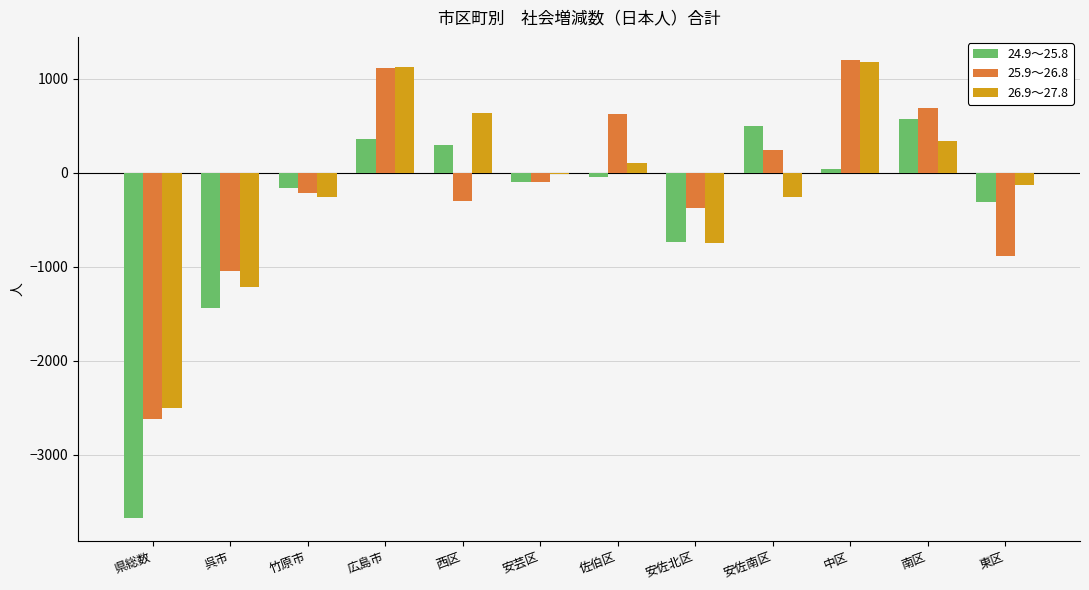

What is the sum of all 25.9～26.8 values?

-1645